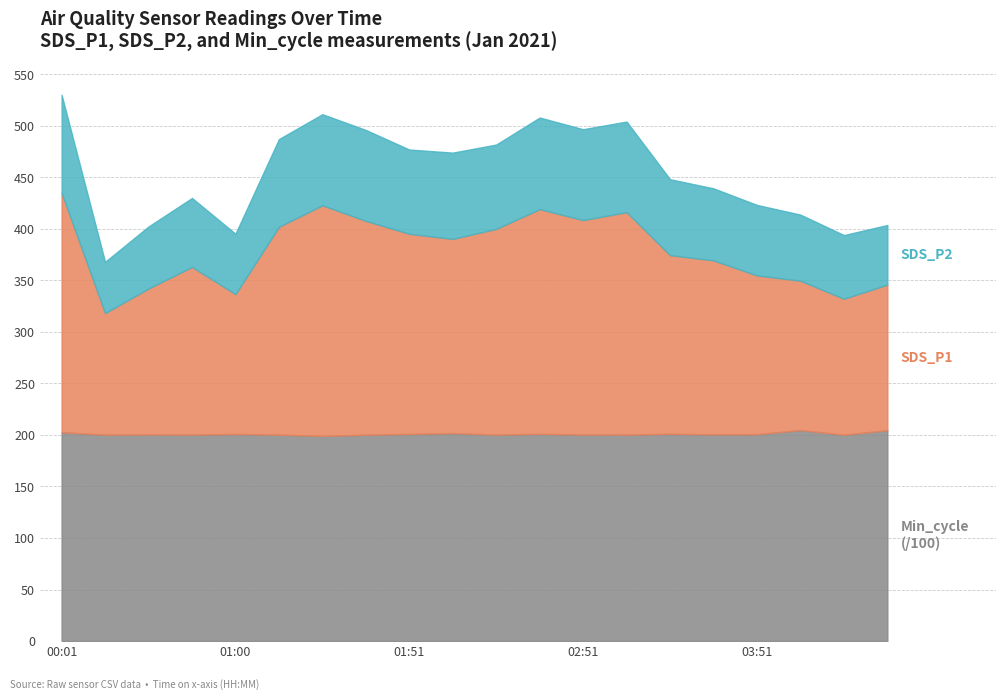

What is the label of the 3rd point from the right?

04:06